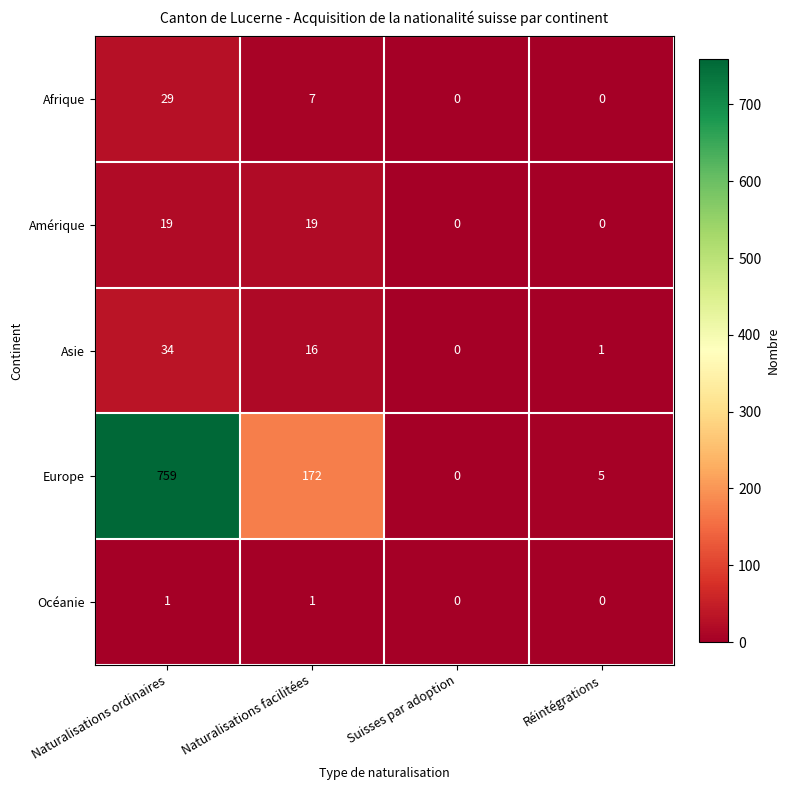

Between Naturalisations facilitées and Suisses par adoption, which series saw the biggest shift?

Europe